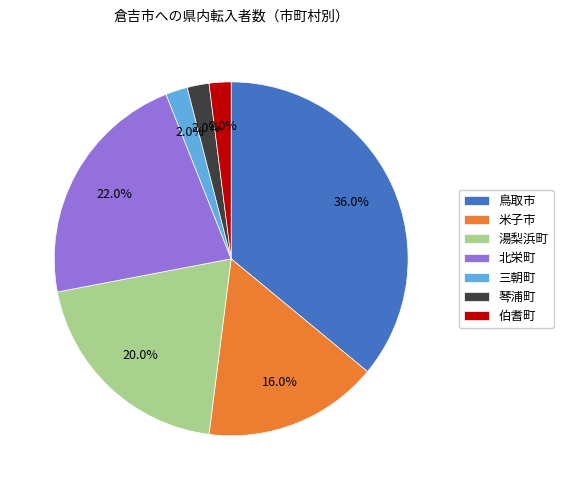

The 三朝町 slice represents 2% of the pie. True or false?

True